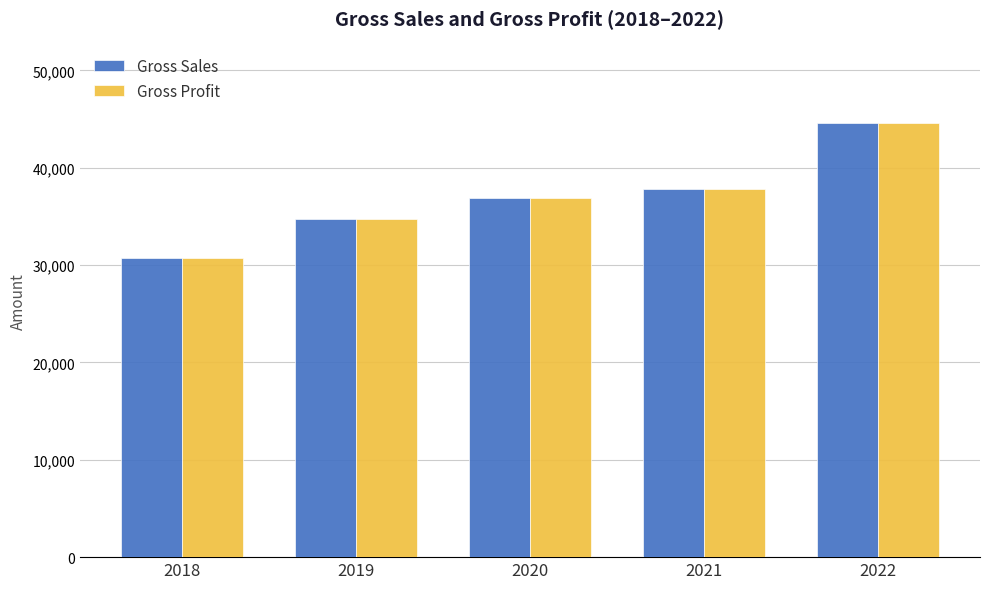

What is the sum of the Gross Sales values at 2021 and 2019?

72597.2